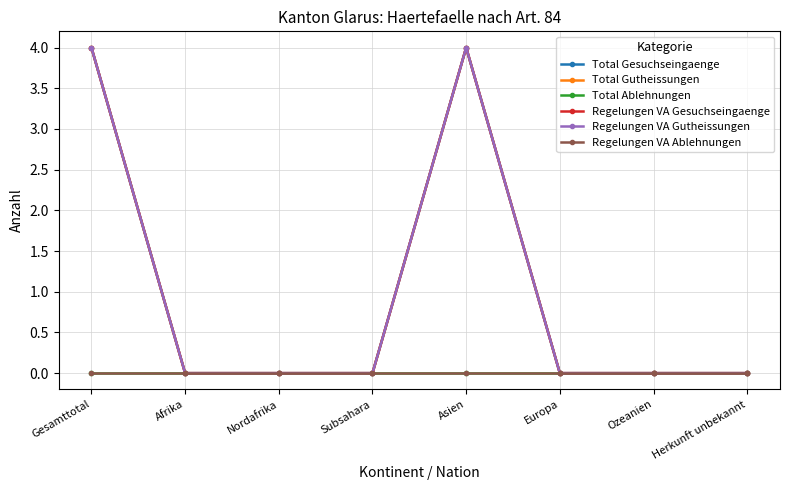

Rank the series at Europa from lowest to highest value.

Total Gesuchseingaenge, Total Gutheissungen, Total Ablehnungen, Regelungen VA Gesuchseingaenge, Regelungen VA Gutheissungen, Regelungen VA Ablehnungen